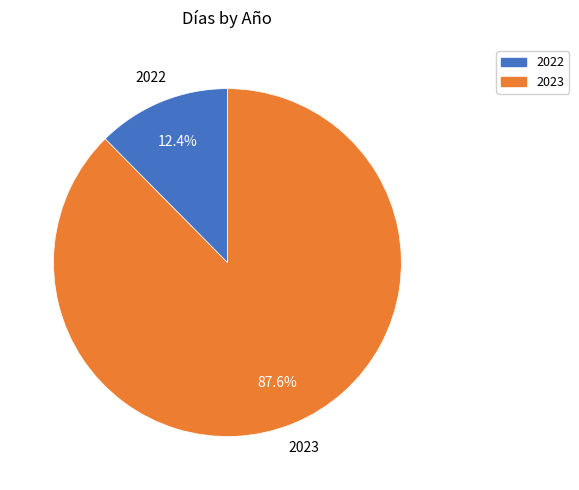

Rank the categories by value from lowest to highest.

2022, 2023